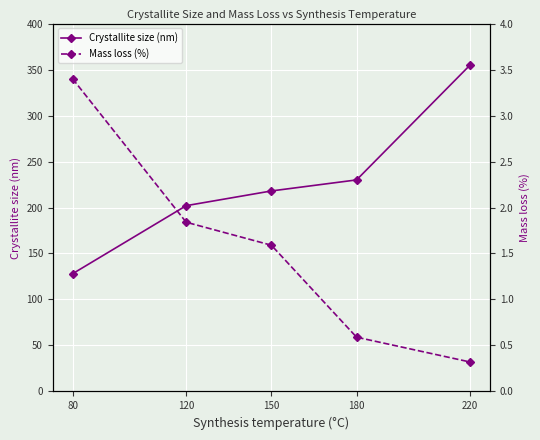

What is the value of the Crystallite size (nm) point at the 2nd from the left?

202